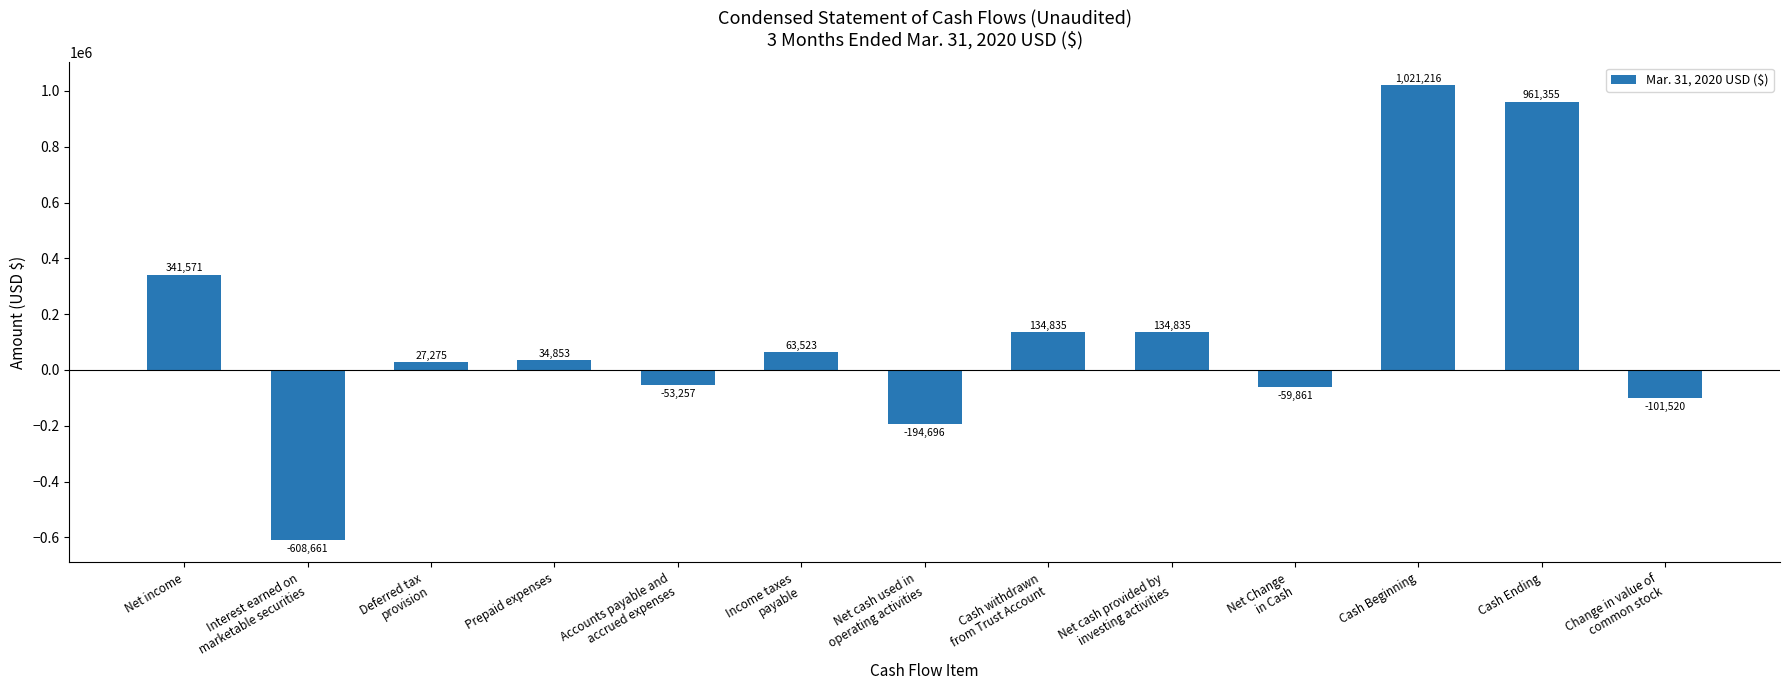

At which category does the chart reach its peak across all series?

Cash Beginning